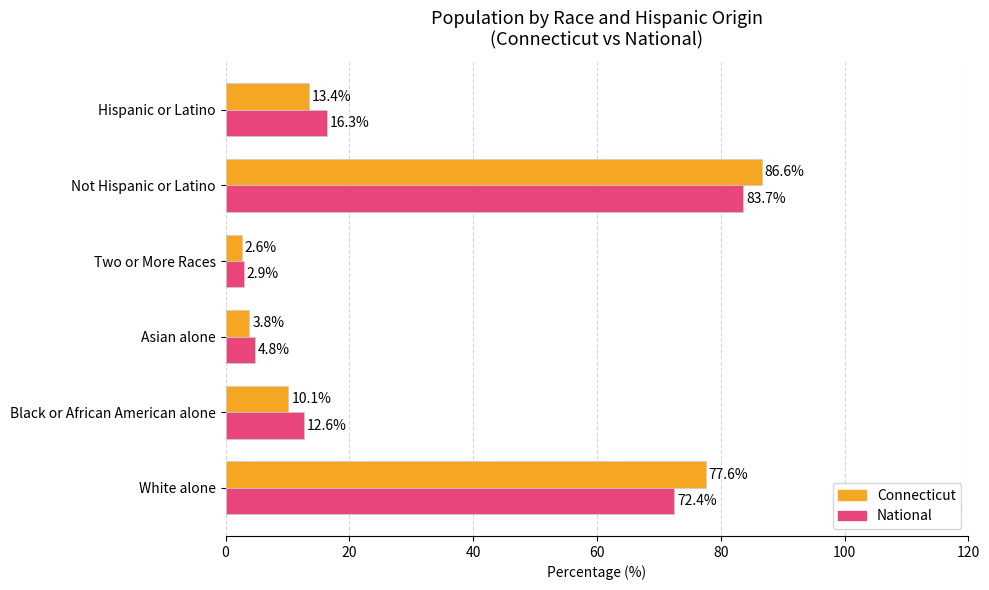

Is the value of National at Not Hispanic or Latino greater than the value of Connecticut at Hispanic or Latino?

Yes